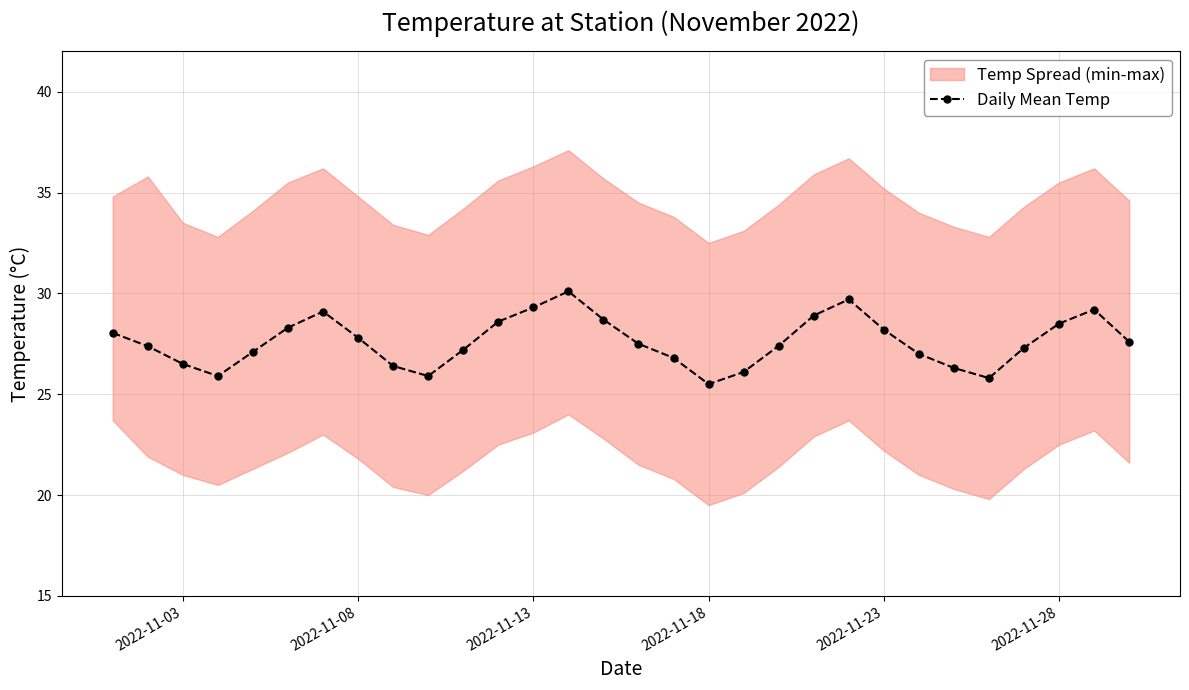

What is the minimum value shown in the chart?

25.5